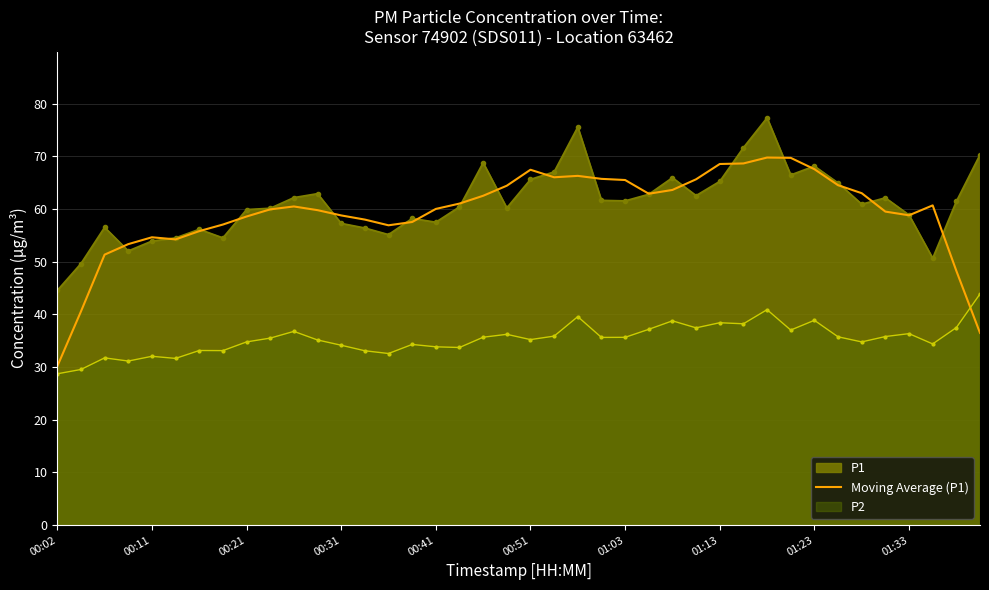

What is the average value?

59.3